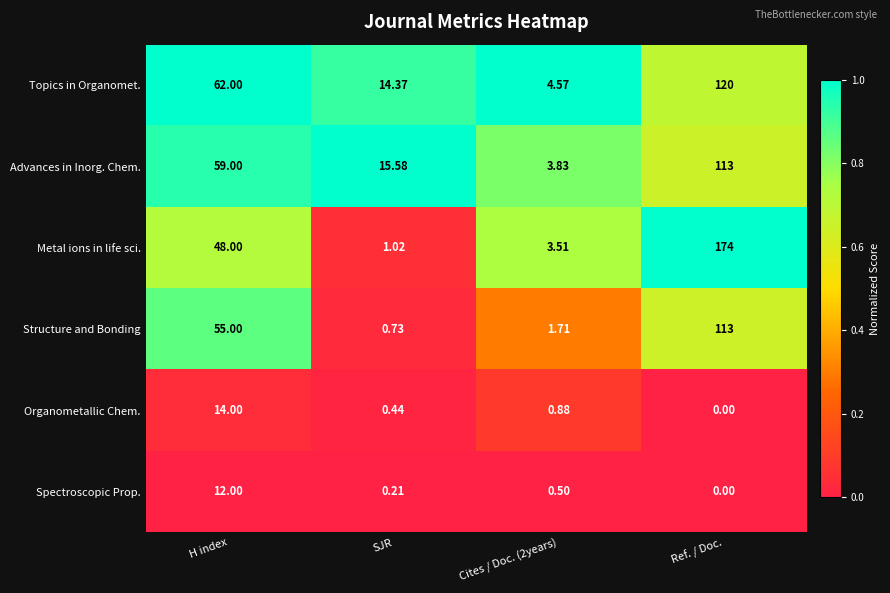

Which series has the widest spread of values?

Metal ions in life sci.